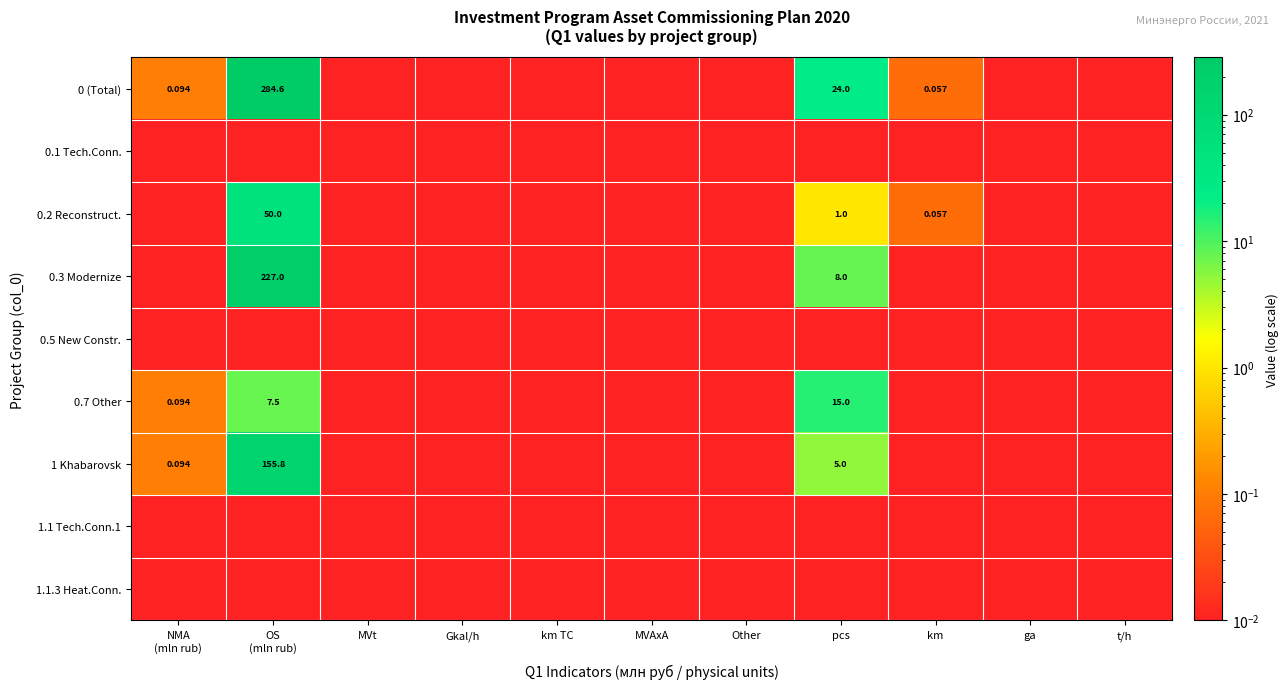

At which category does the chart reach its peak across all series?

OS
(mln rub)